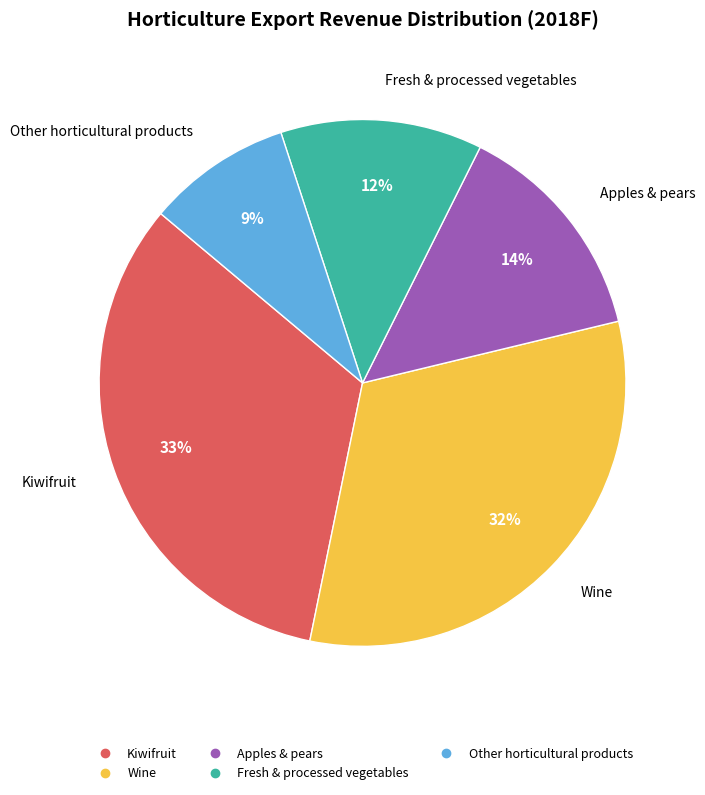

Between Wine and Other horticultural products, which is larger?

Wine